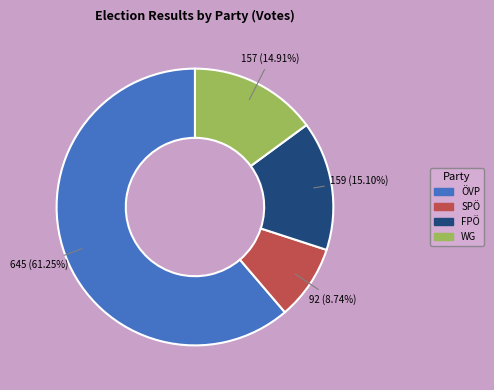

True or false: SPÖ accounts for 9% of the total.

True